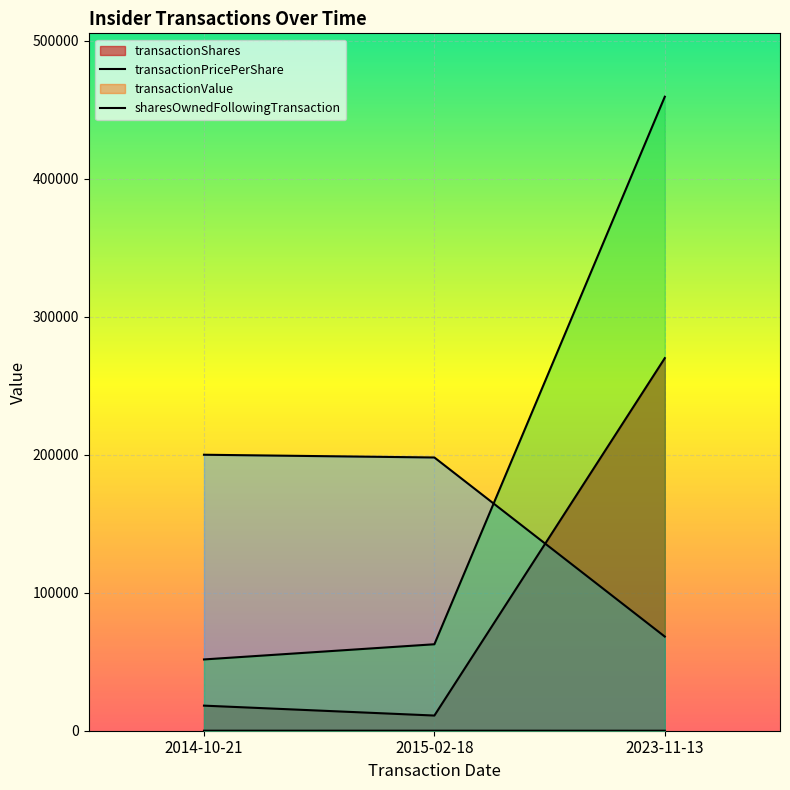

How many data points in transactionPricePerShare are less than 11?

1